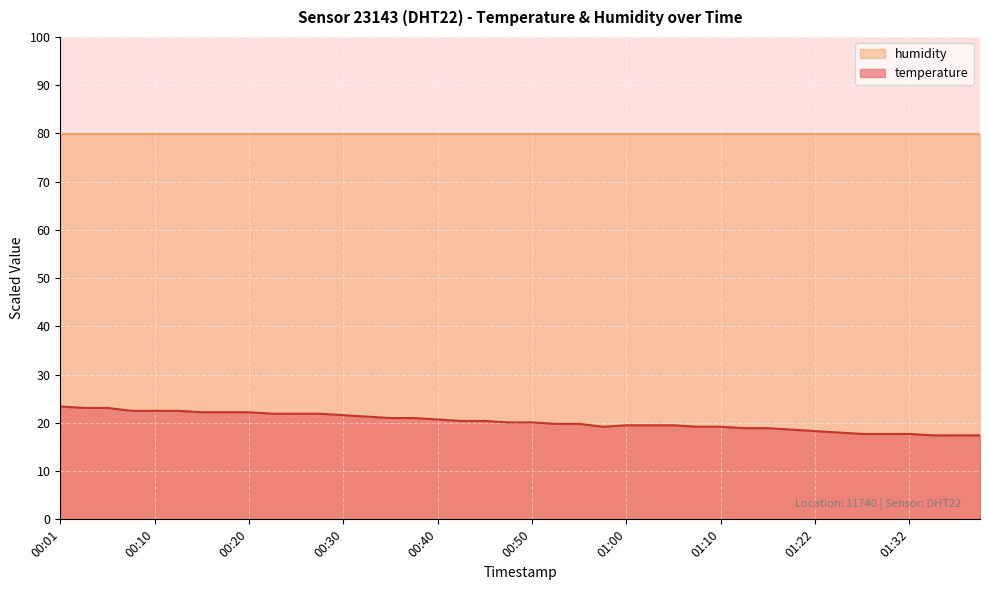

How many series are shown in this chart?

2